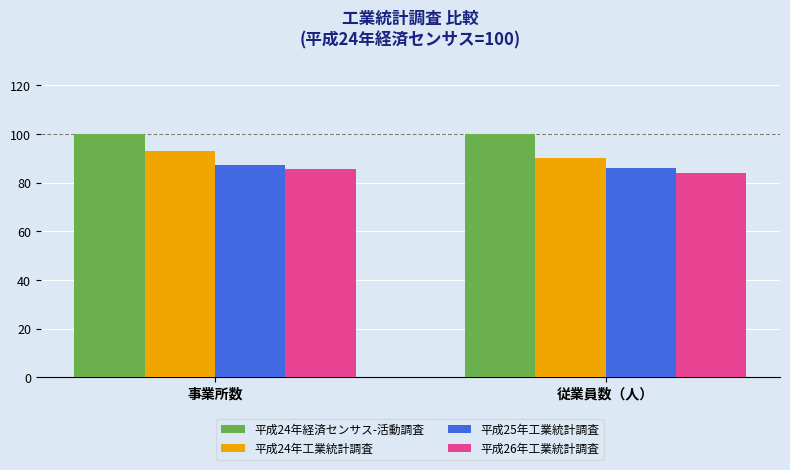

Reading left to right, list all the values displayed in this chart.

平成24年経済センサス-活動調査: 事業所数=100.0	従業員数（人）=100.0
平成24年工業統計調査: 事業所数=93.0	従業員数（人）=90.2
平成25年工業統計調査: 事業所数=87.4	従業員数（人）=86.0
平成26年工業統計調査: 事業所数=85.5	従業員数（人）=83.9